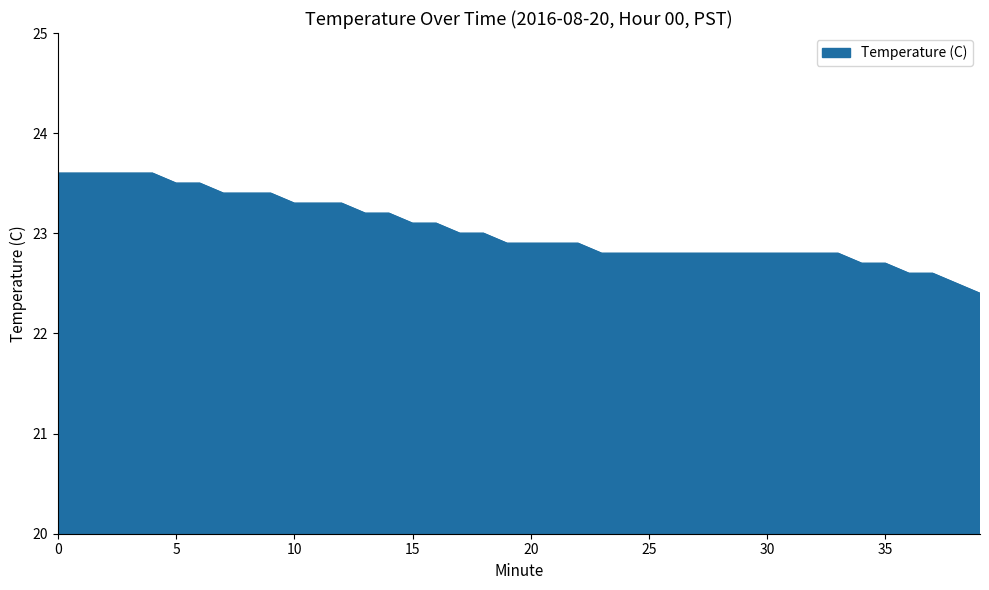

What is the difference between the maximum and minimum values?

1.2